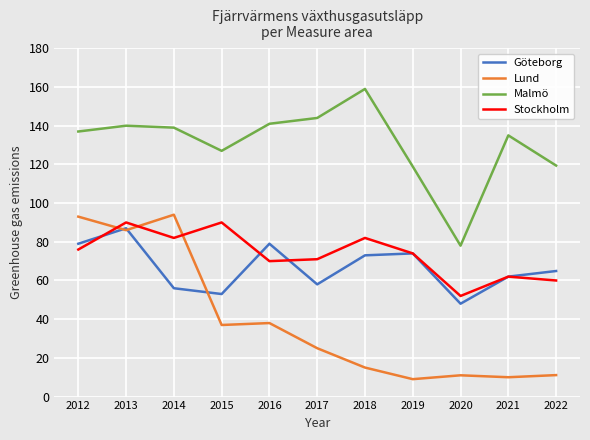

What is the highest value of the Lund series?

94.0